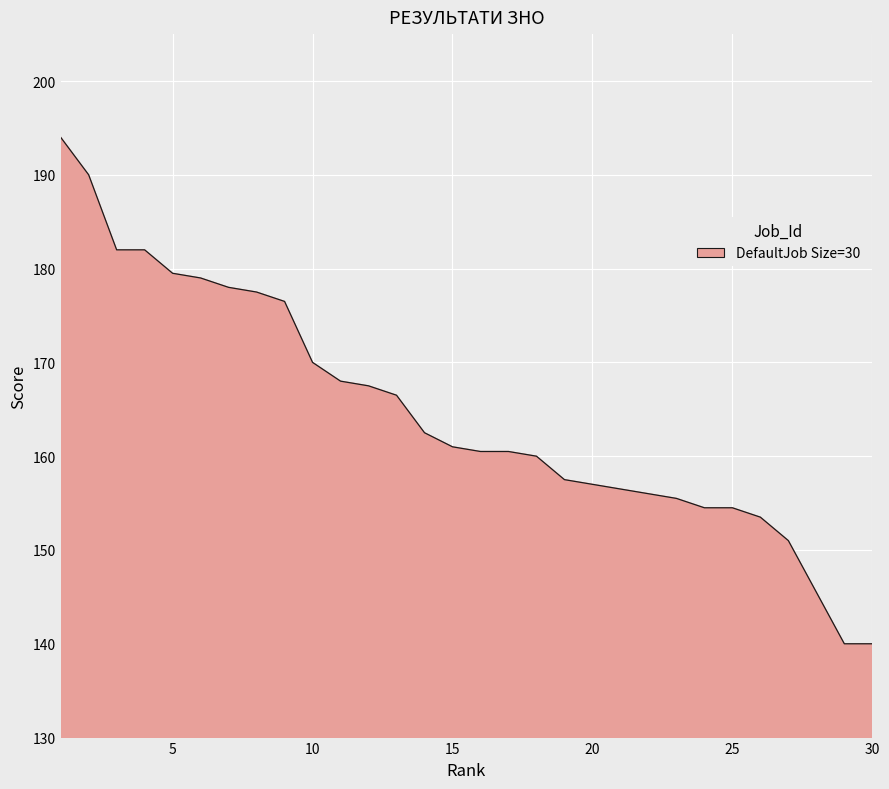

What is the difference between the maximum and minimum values?

54.0